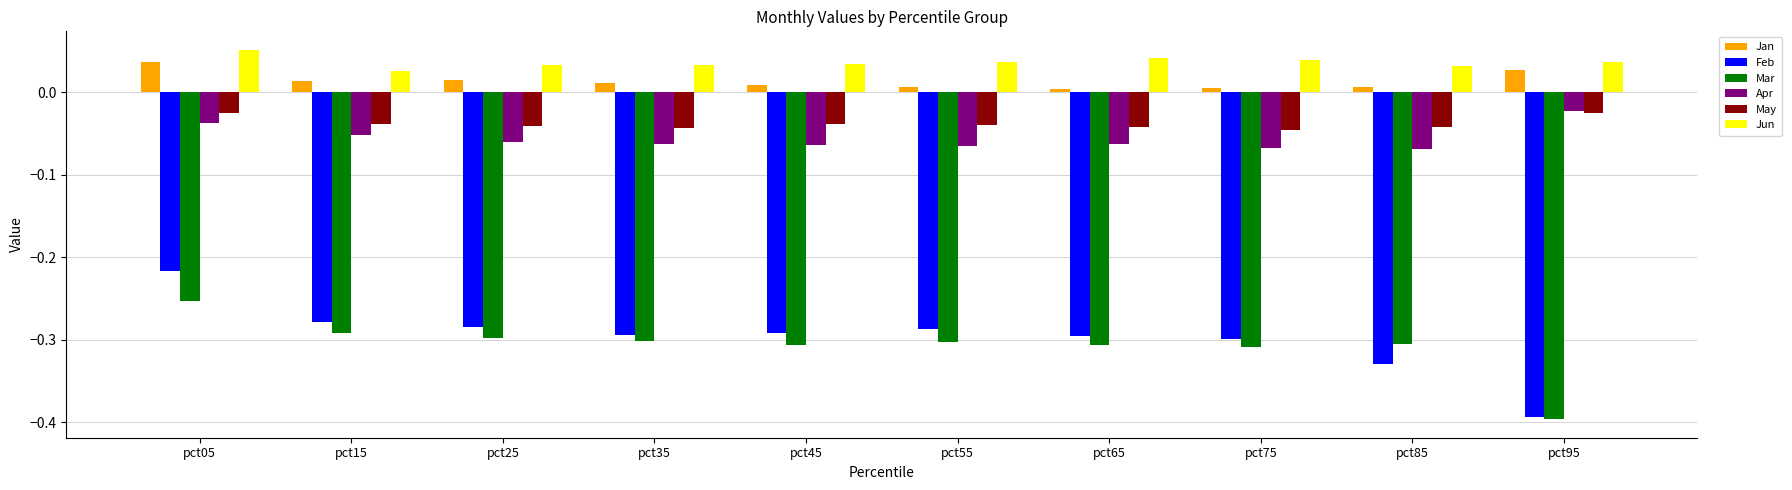

What is the total value across all series at pct25?

-0.6